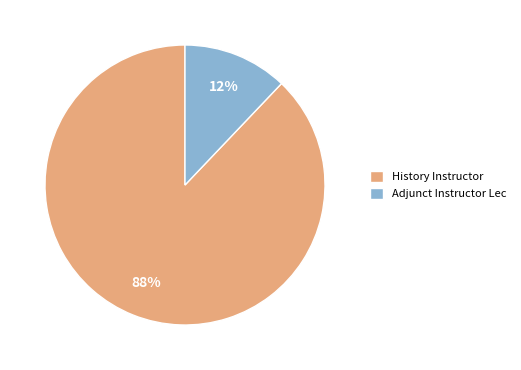

Count the number of slices in the pie.

2